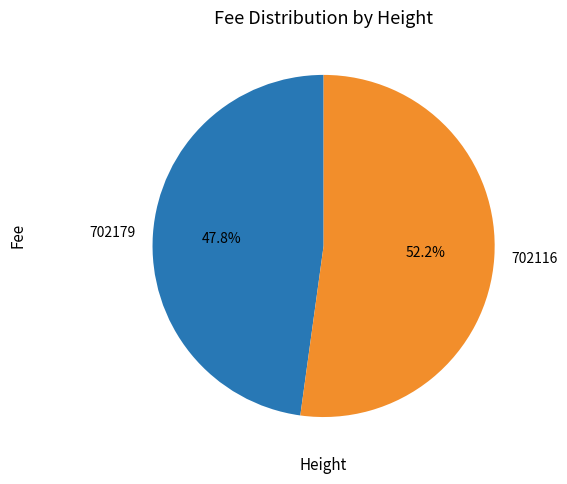

Rank the categories by value from highest to lowest.

702116, 702179